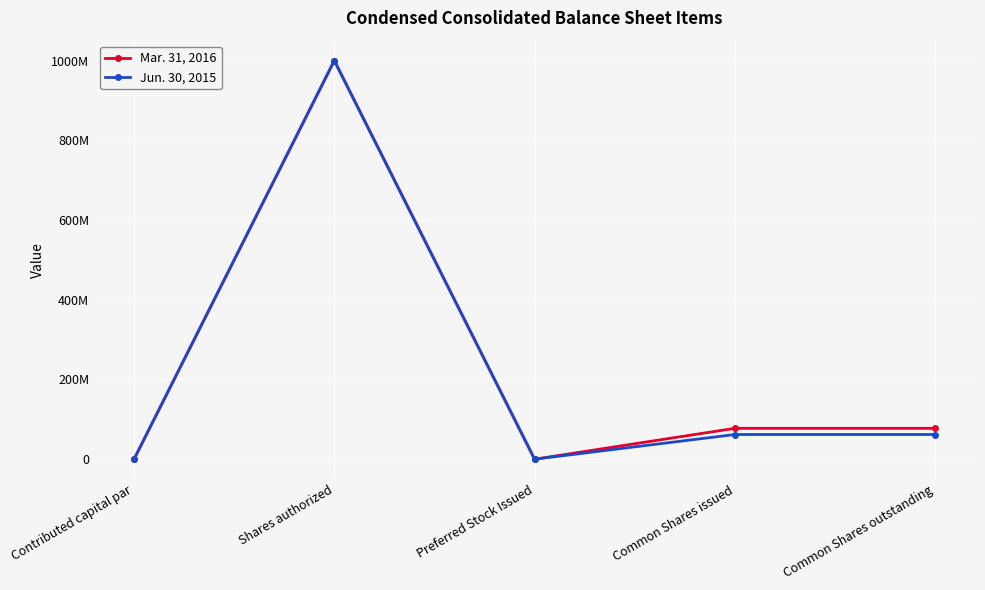

True or false: Jun. 30, 2015 has more than 2 points higher than both neighbors.

False